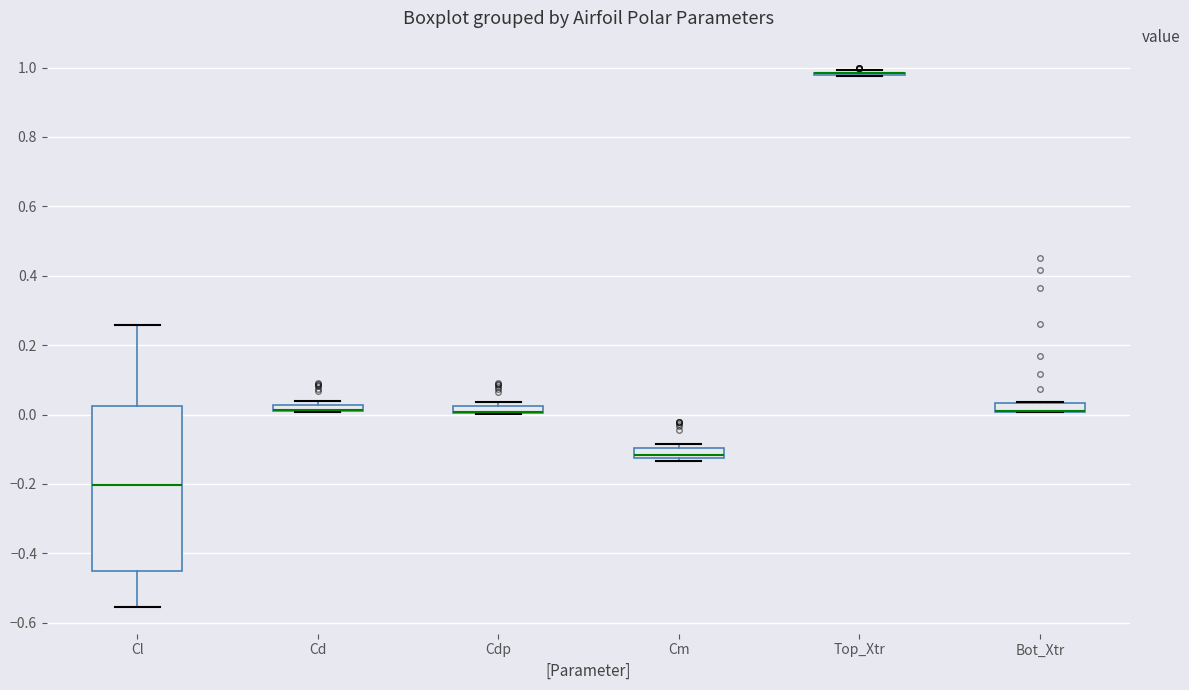

Comparing the boxes themselves (not the whiskers), which one is the tallest?

Cl